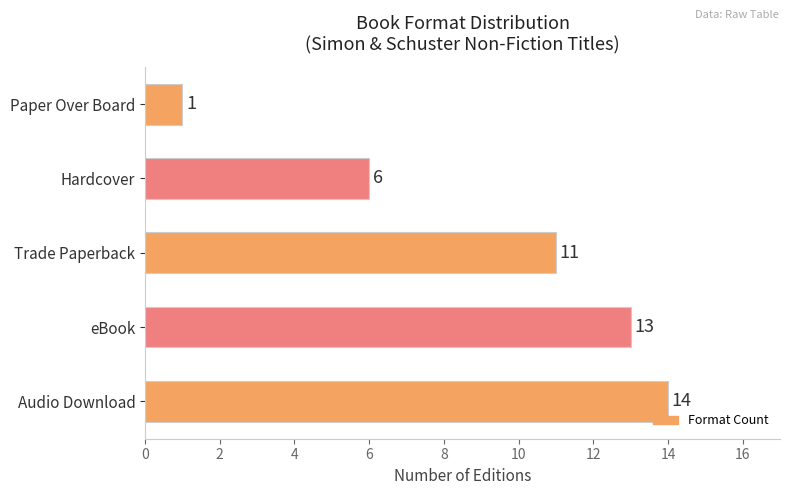

How many bars are there in total?

5